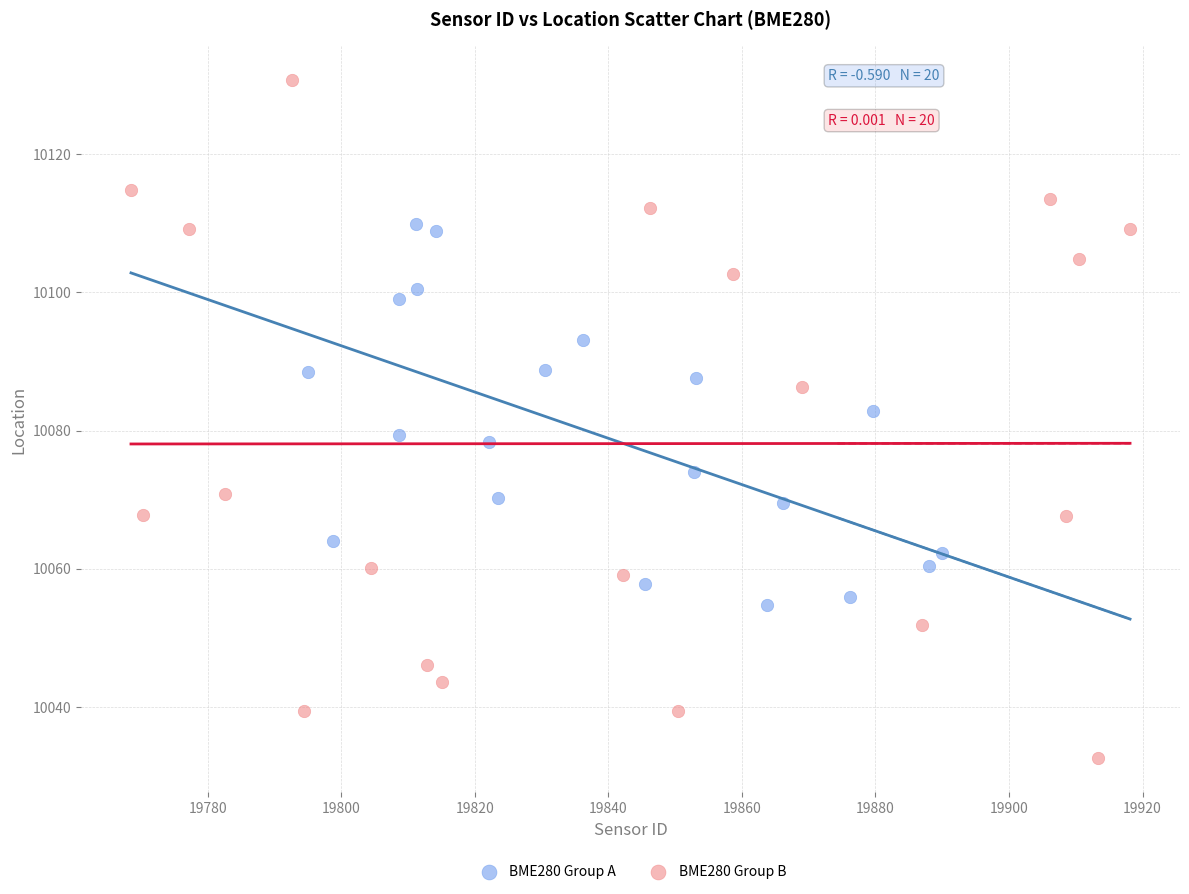

Which series reaches the minimum Y coordinate?

BME280 Group B